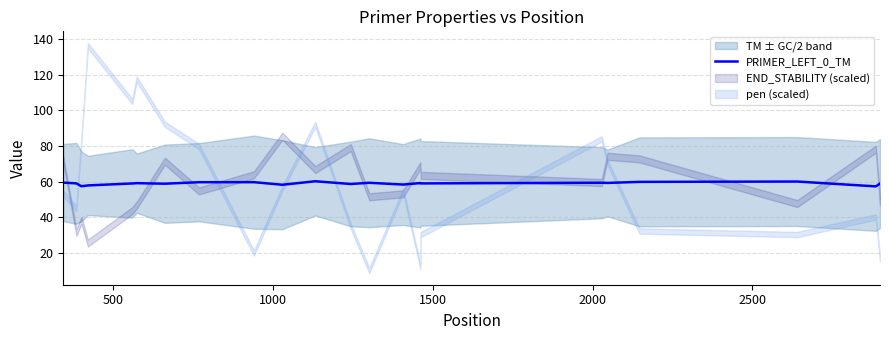

What is the minimum value for PRIMER_LEFT_0_TM?

57.3